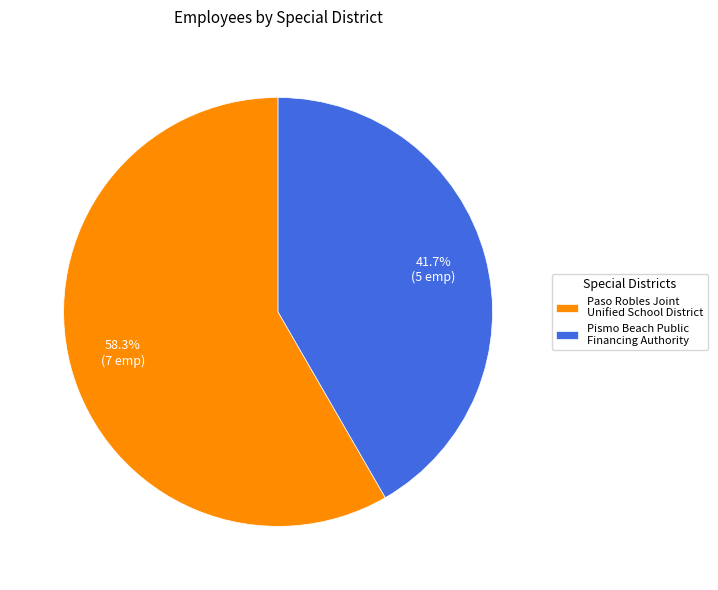

How many slices are in this pie chart?

2